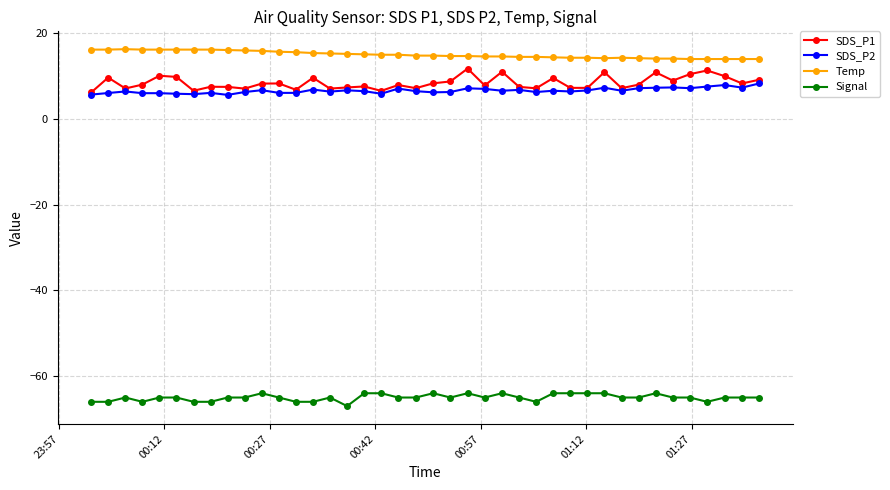

Which series has the largest range (max minus min)?

SDS_P1